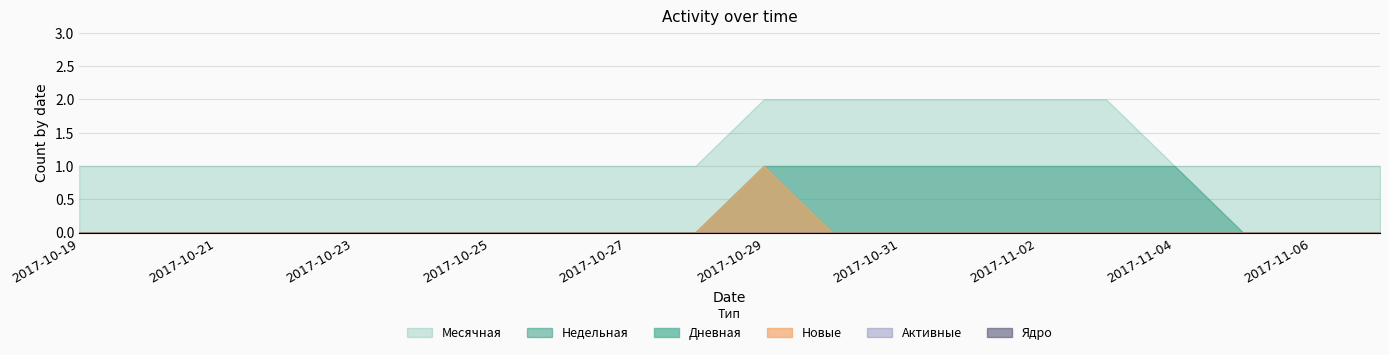

The Активные series shows 0 at 2017-11-06. True or false?

True